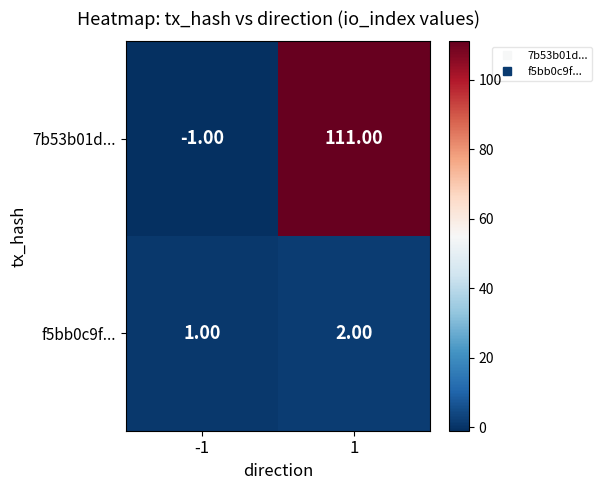

Between -1 and 1, which series saw the biggest shift?

7b53b01d...